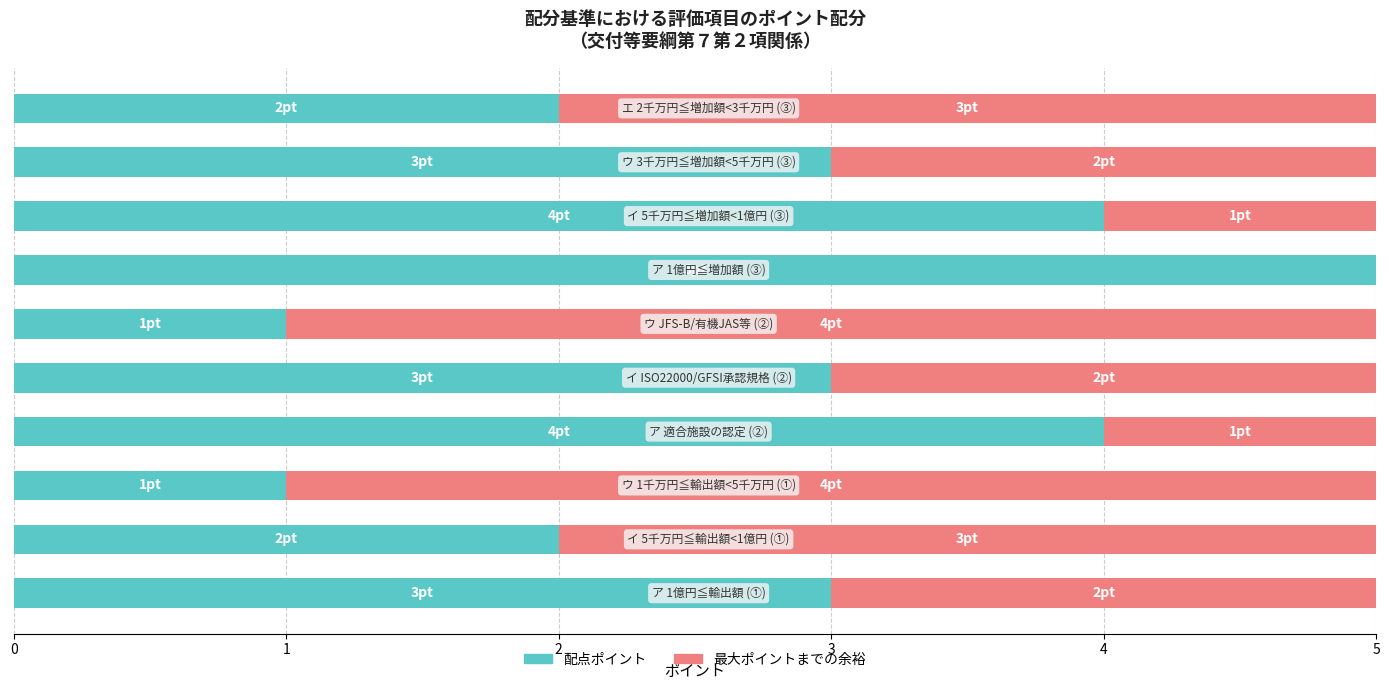

What is the sum of all 配点ポイント values?

28